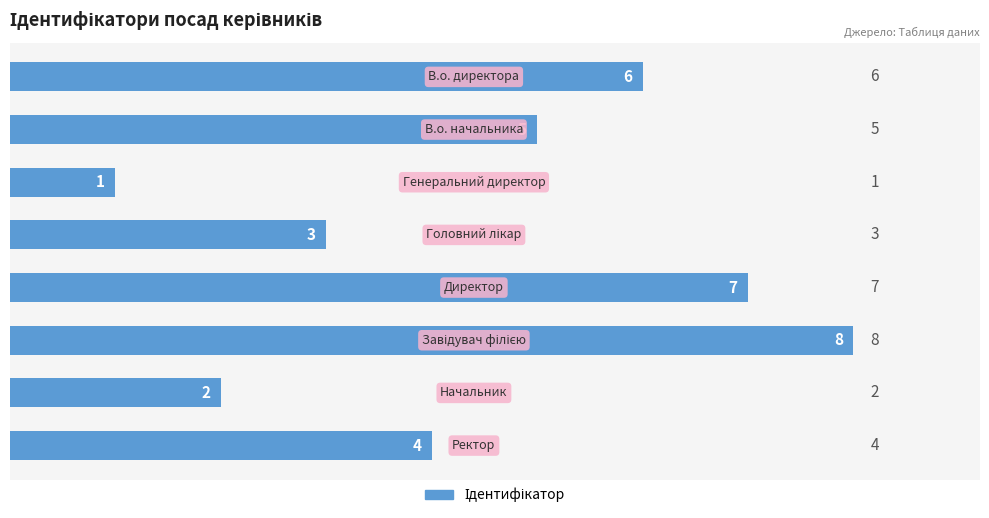

What is the difference between the second highest and minimum values?

6